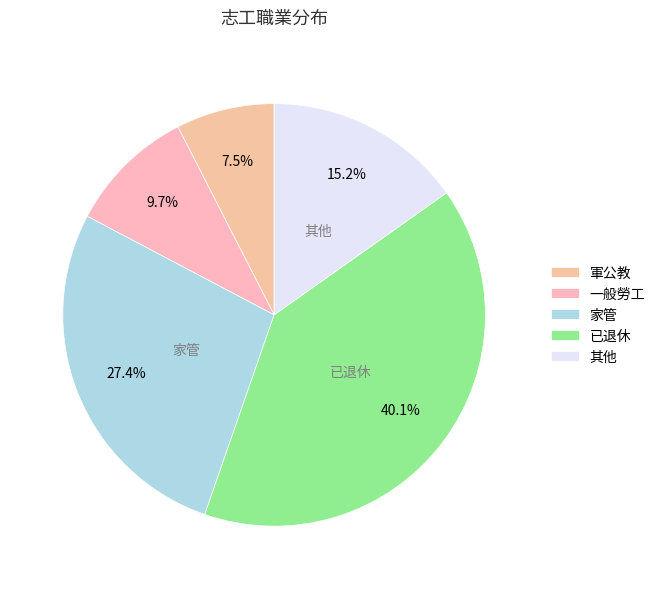

Which has a higher value, 其他 or 家管?

家管